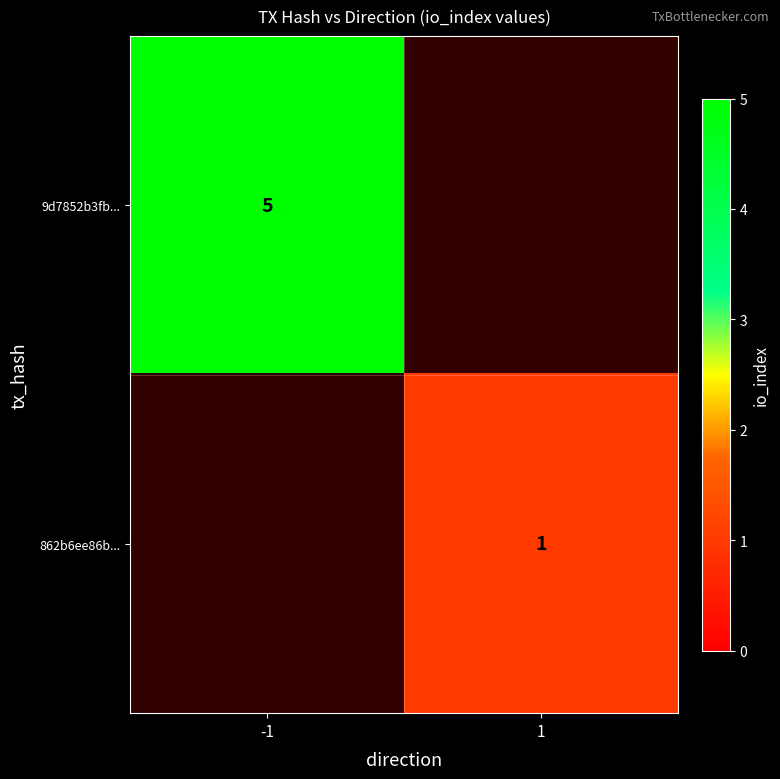

The 862b6ee86b... series shows 1 at 1. True or false?

True